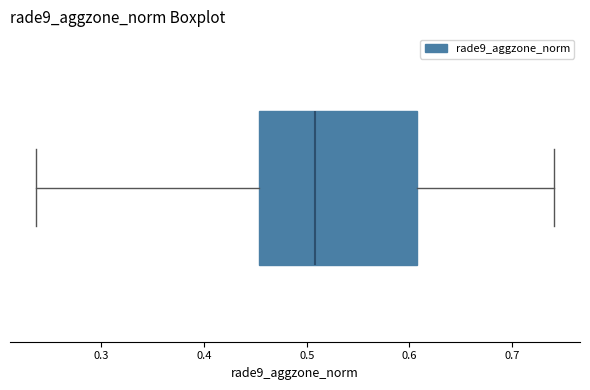

Read this box plot against the x-axis: the position of the median line, the range covered by the box, and the ends of both whiskers. The values are not printed on the chart, so give them approximately, as read against the axis.

median 0.51, box 0.45 to 0.61, whiskers 0.24 to 0.74